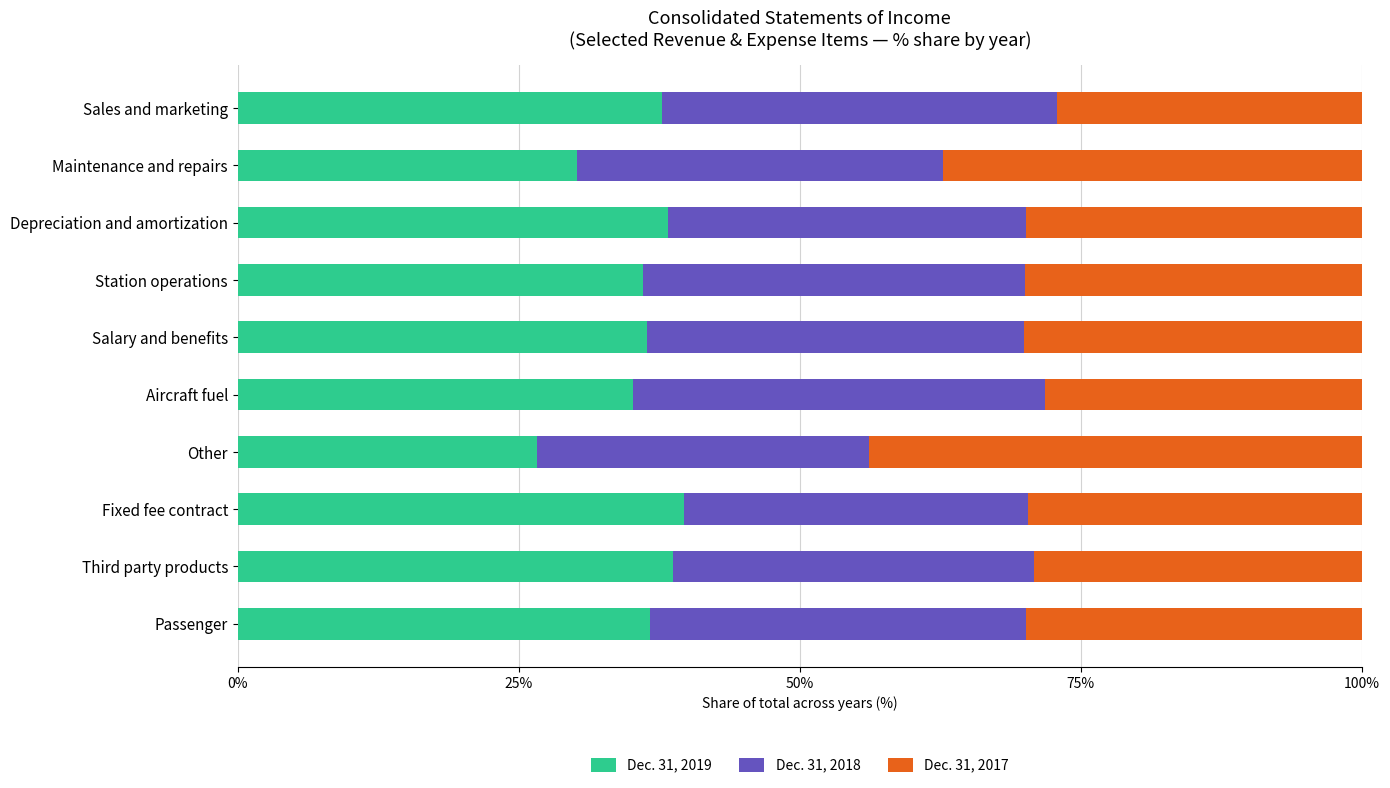

What are all the series names shown in the legend?

Dec. 31, 2019, Dec. 31, 2018, Dec. 31, 2017